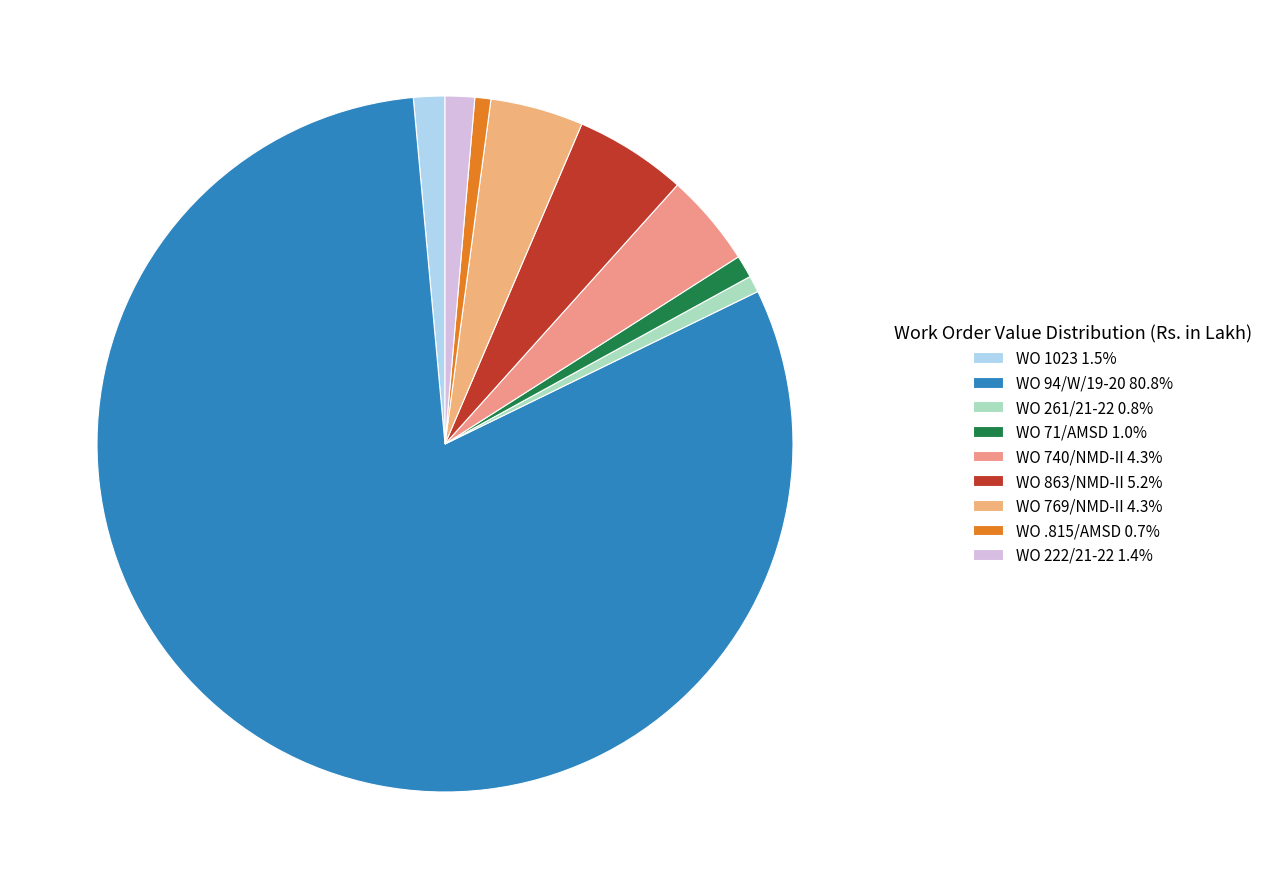

Which slice represents more than half of the pie?

WO 94/W/19-20